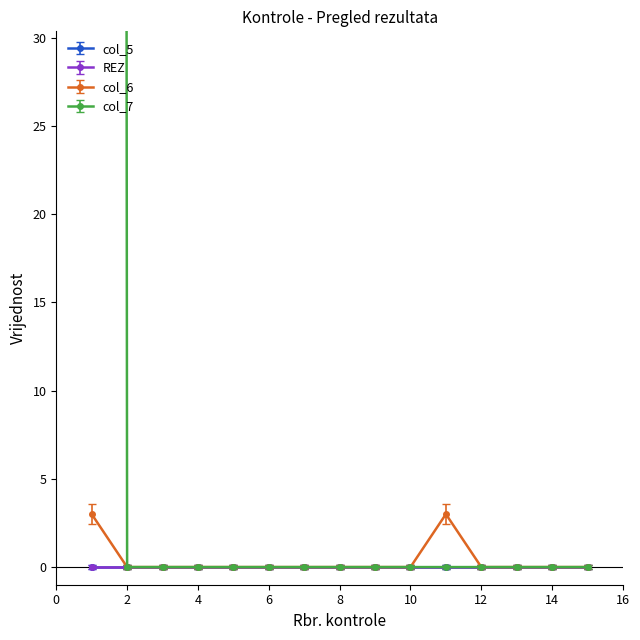

True or false: col_6 has more than 0 points higher than both neighbors.

True